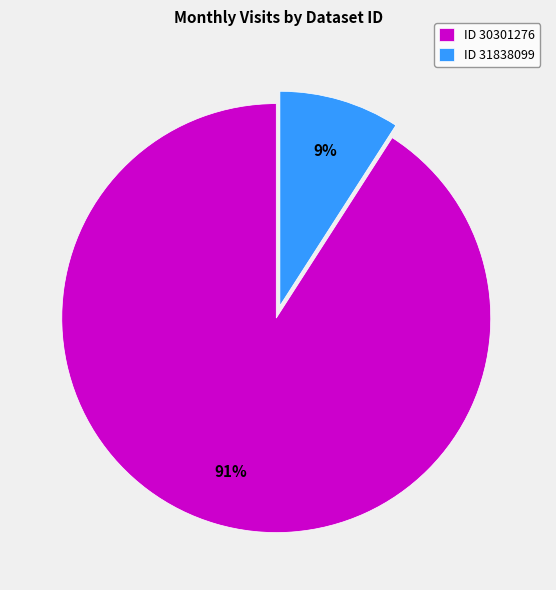

To the nearest percent, what is the difference between the largest and smallest slice percentages?

82%